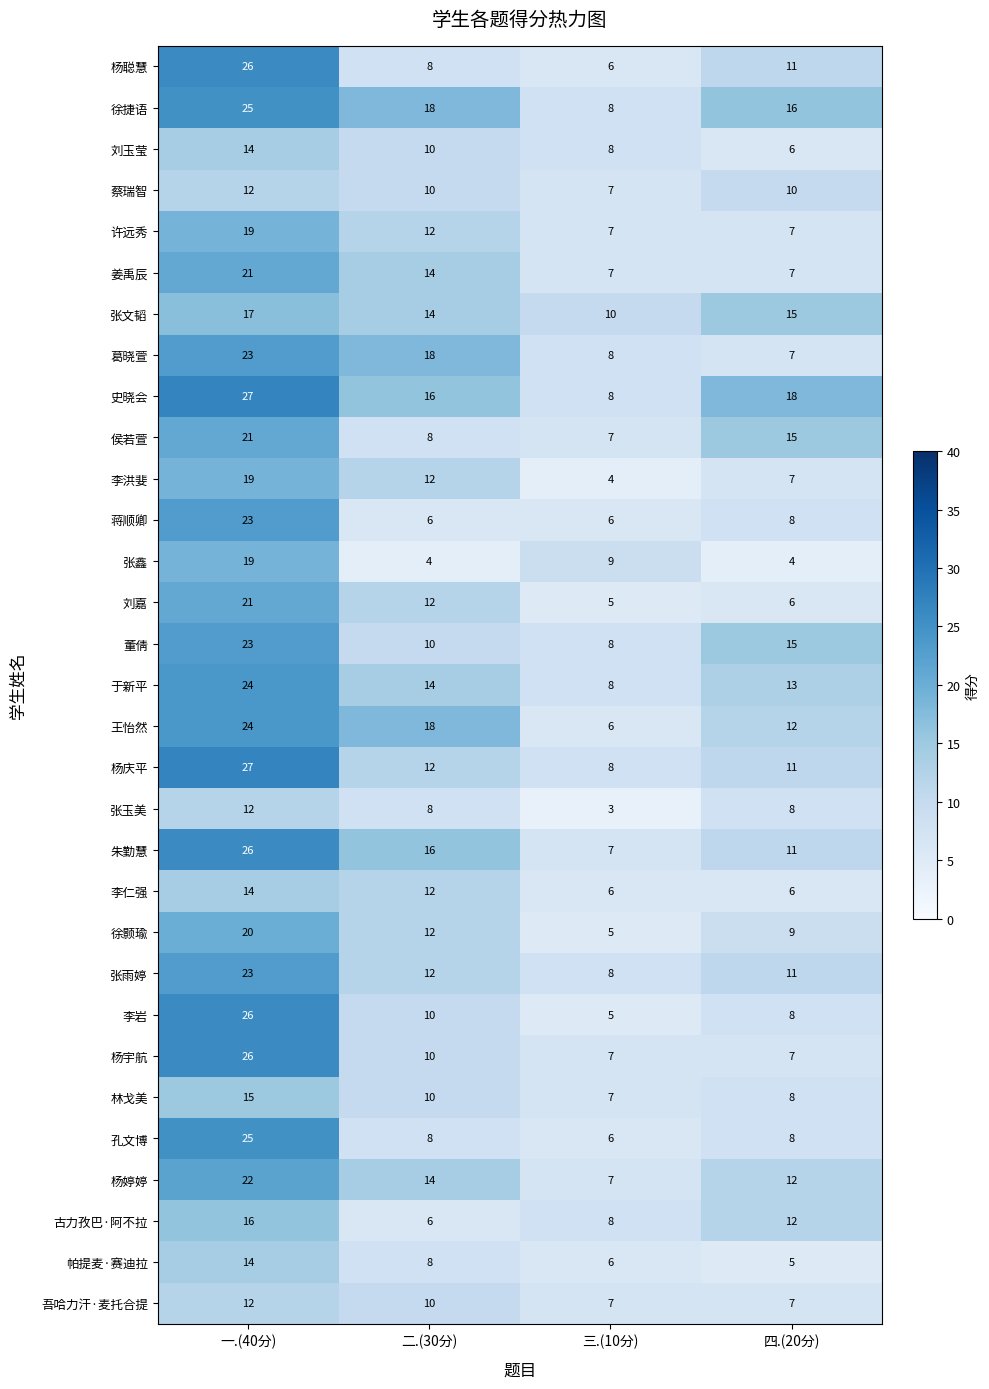

Which series changed the most between 一.(40分) and 三.(10分)?

李岩